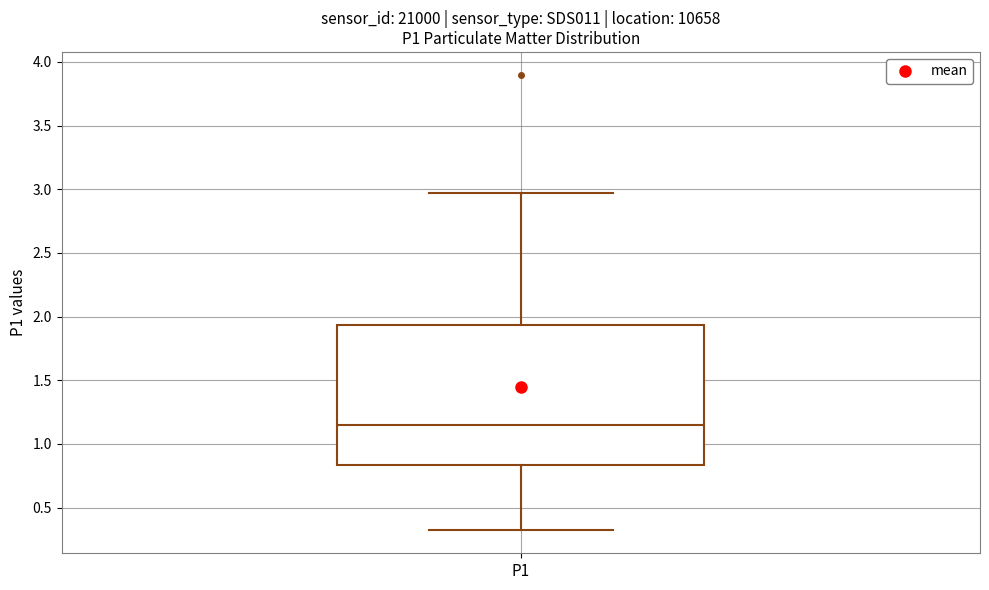

Transcribe this box plot: give where the median line is, the range the box spans, and where the two whiskers end, as read against the y-axis. The values are not printed on the chart, so give them approximately, as read against the axis.

median 1.15, box 0.85 to 1.95, whiskers 0.30 to 2.95